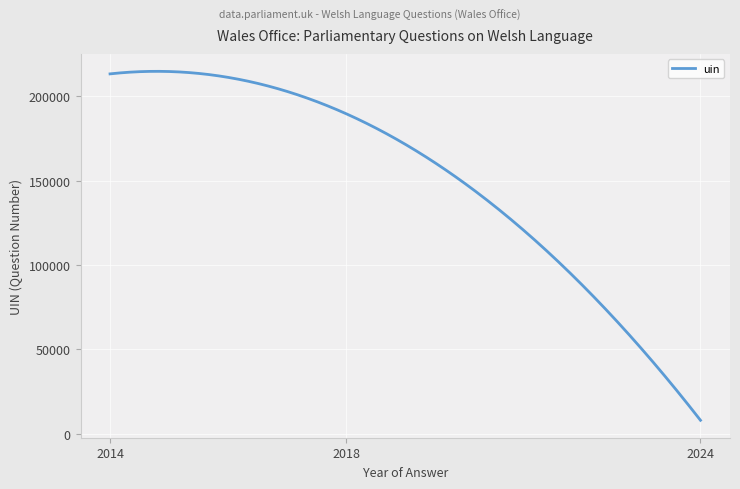

What is the difference between the maximum and minimum values?

206716.1